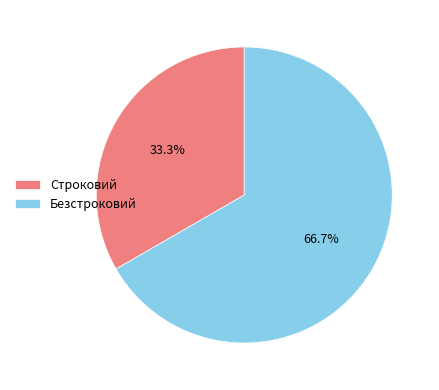

Approximately how many times larger is the value at Строковий compared to Безстроковий?

0.5